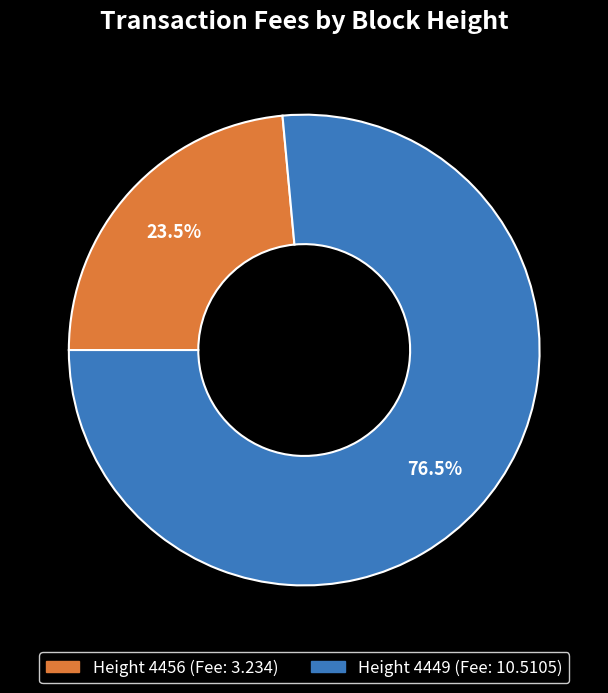

Is there any slice that represents more than half of the pie?

Yes